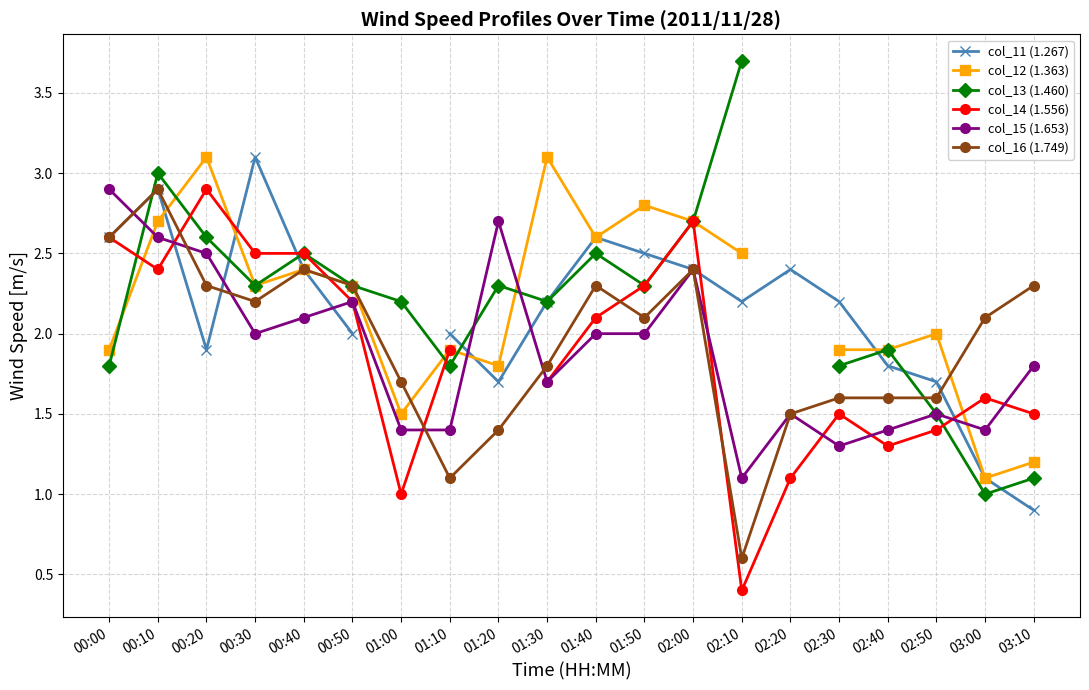

Which series has the largest total across all categories?

col_16 (1.749)